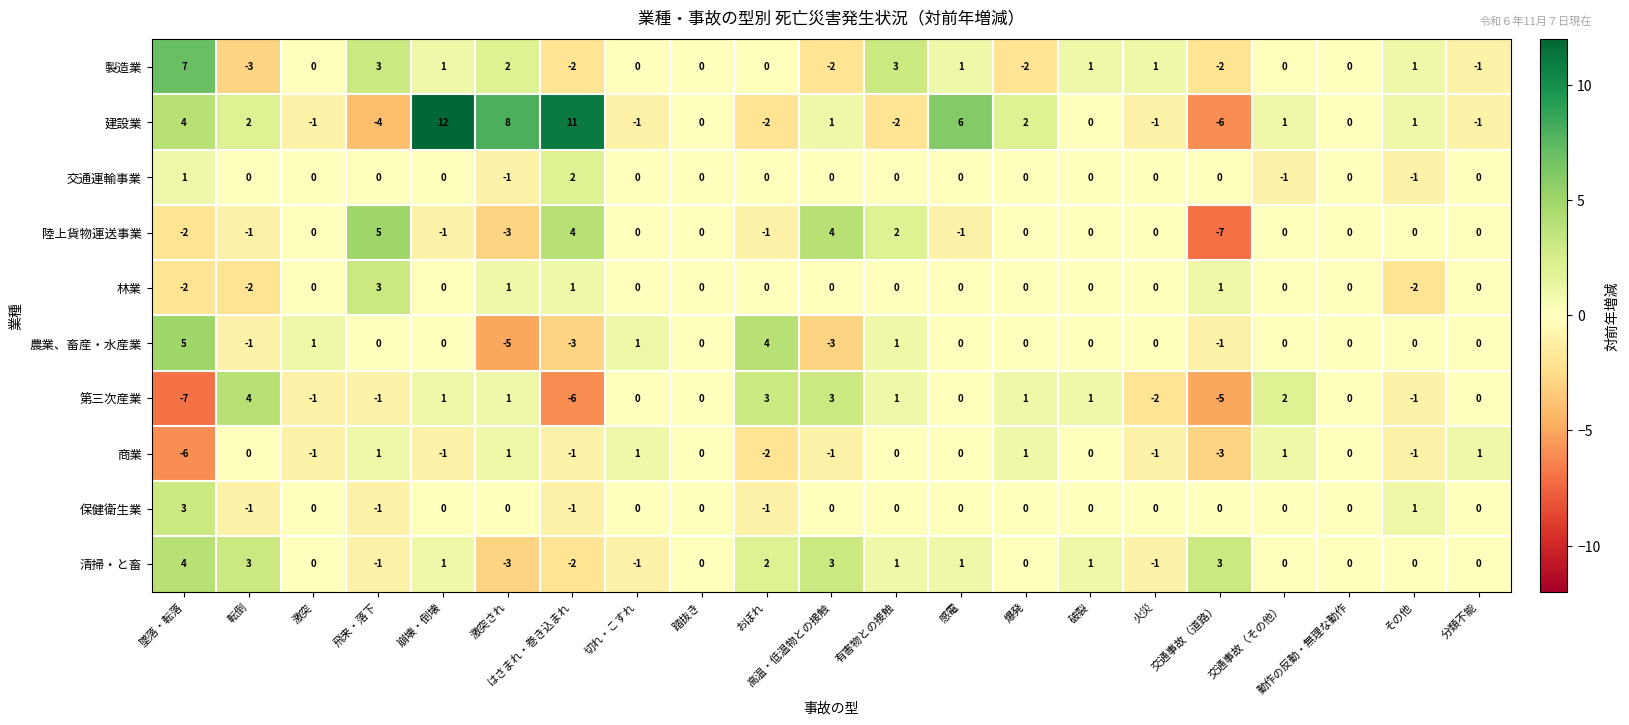

How many data points does each series have?

21